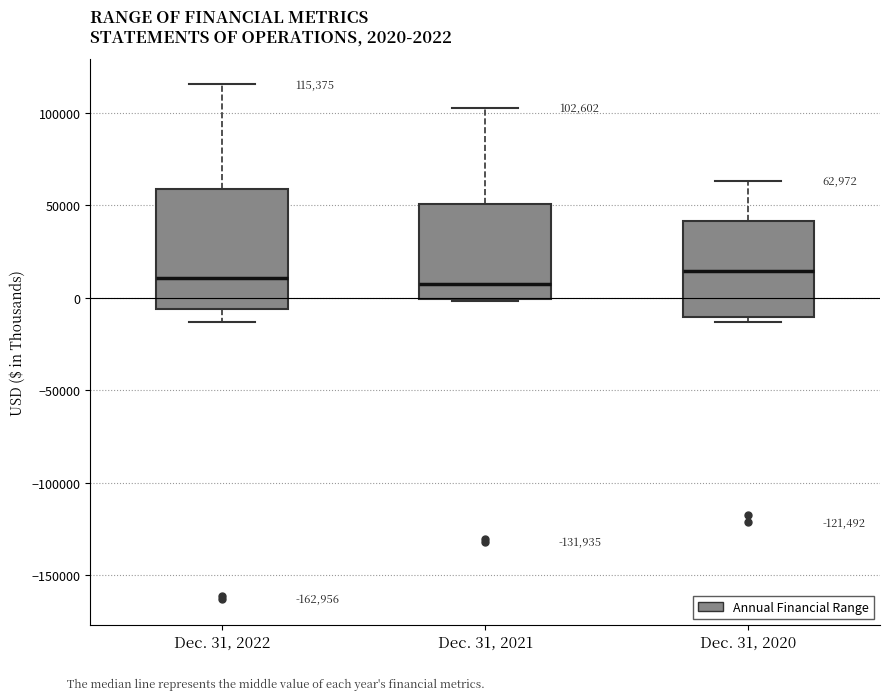

Comparing the boxes themselves (not the whiskers), which one is the tallest?

Dec. 31, 2022